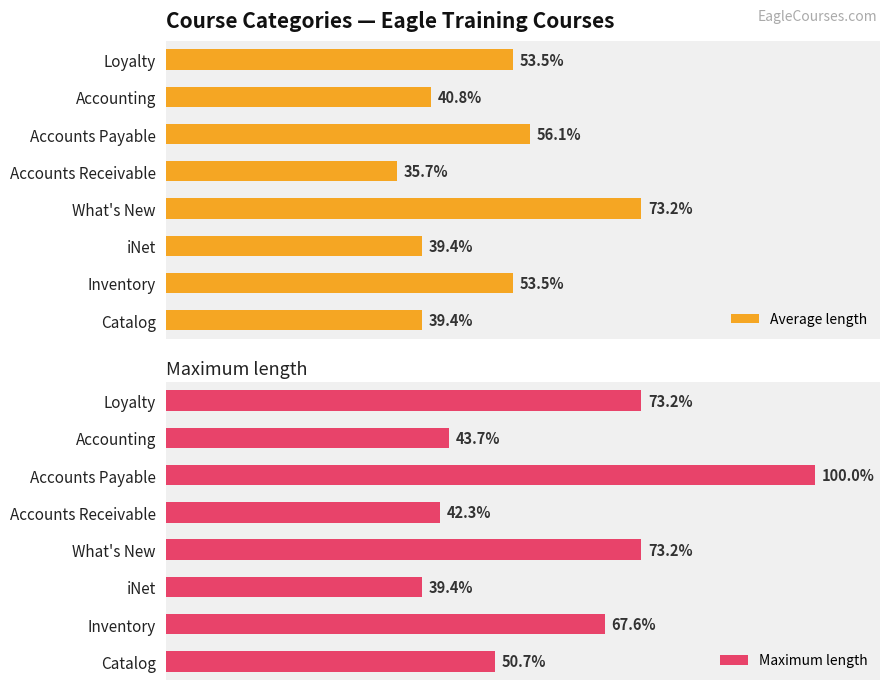

Between Catalog and Accounting, which is larger?

Accounting